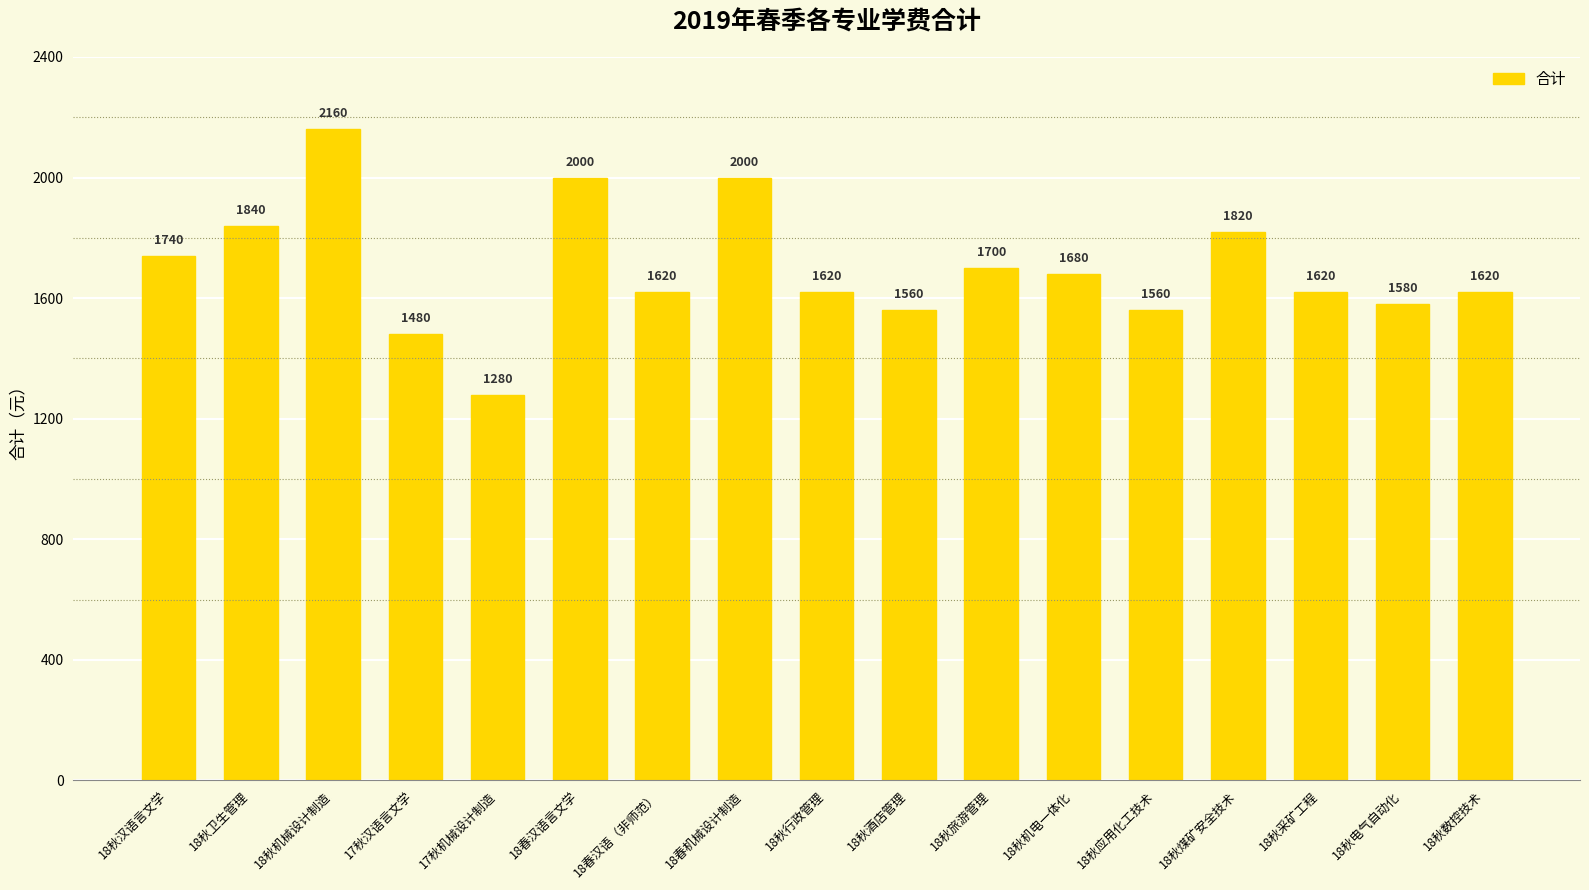

What is the smallest value displayed?

1280